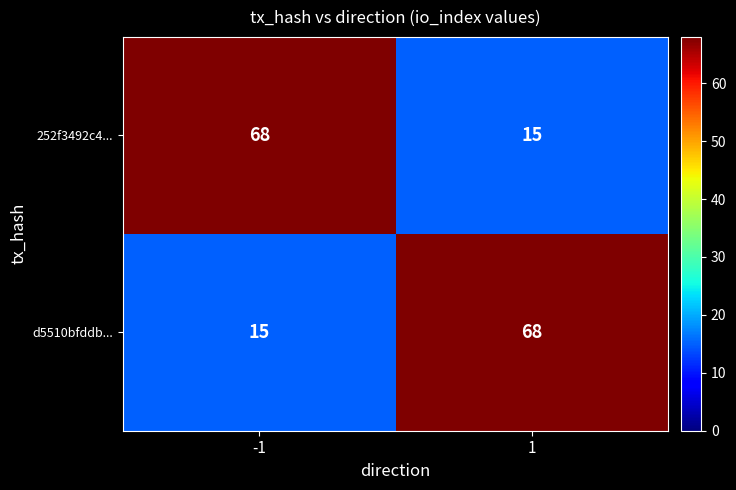

What is the approximate value of d5510bfddb... at 1, to the nearest 10?

70